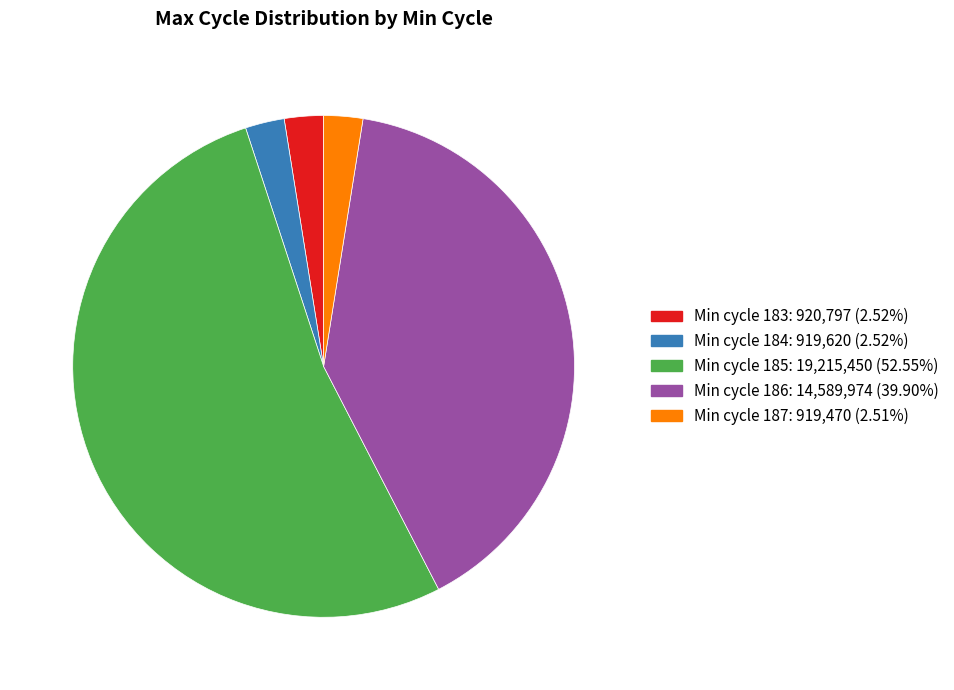

Is there a majority slice in this chart?

Yes